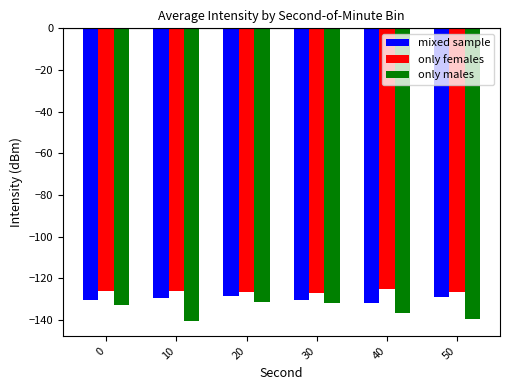

What is the highest value of the only females series?

-125.1